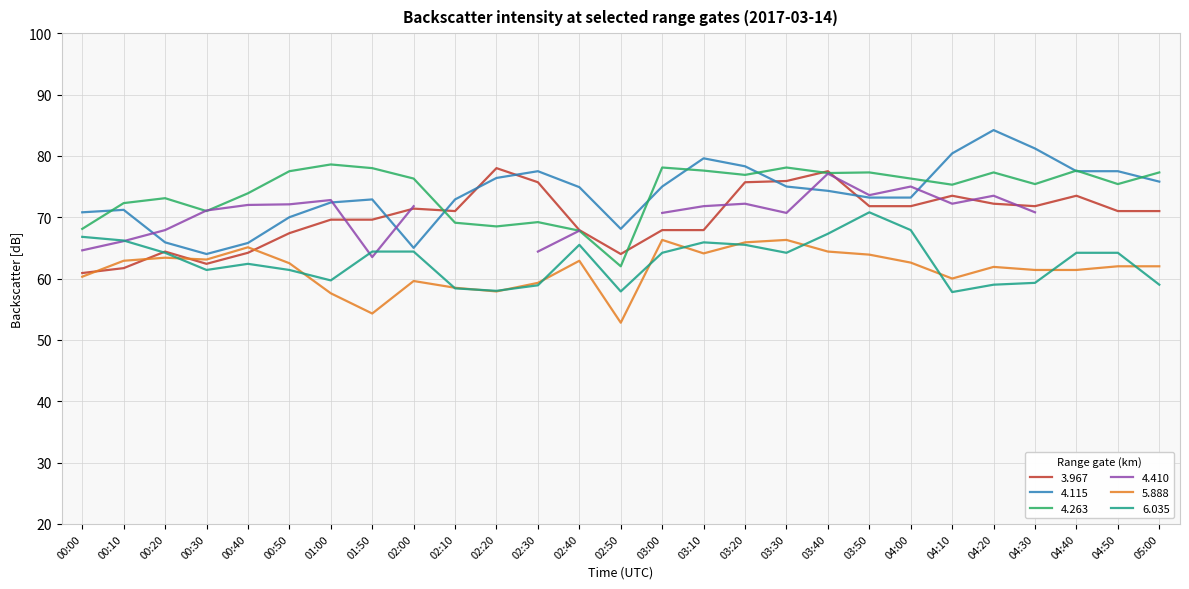

At which category does the chart reach its peak across all series?

04:20